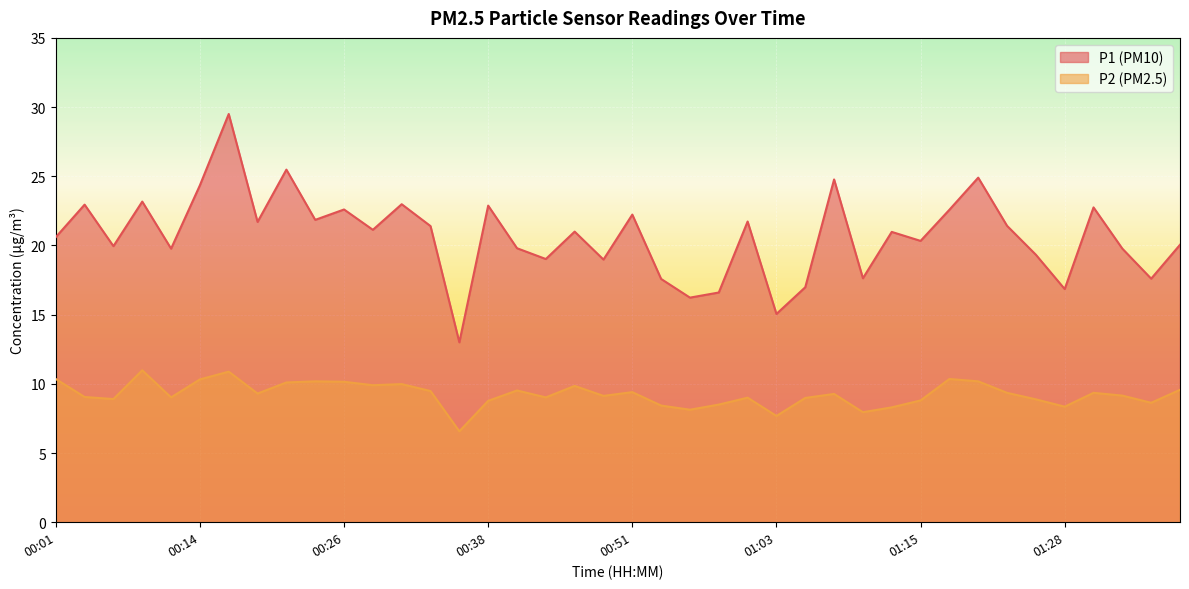

Which category has the highest value across all series?

00:16